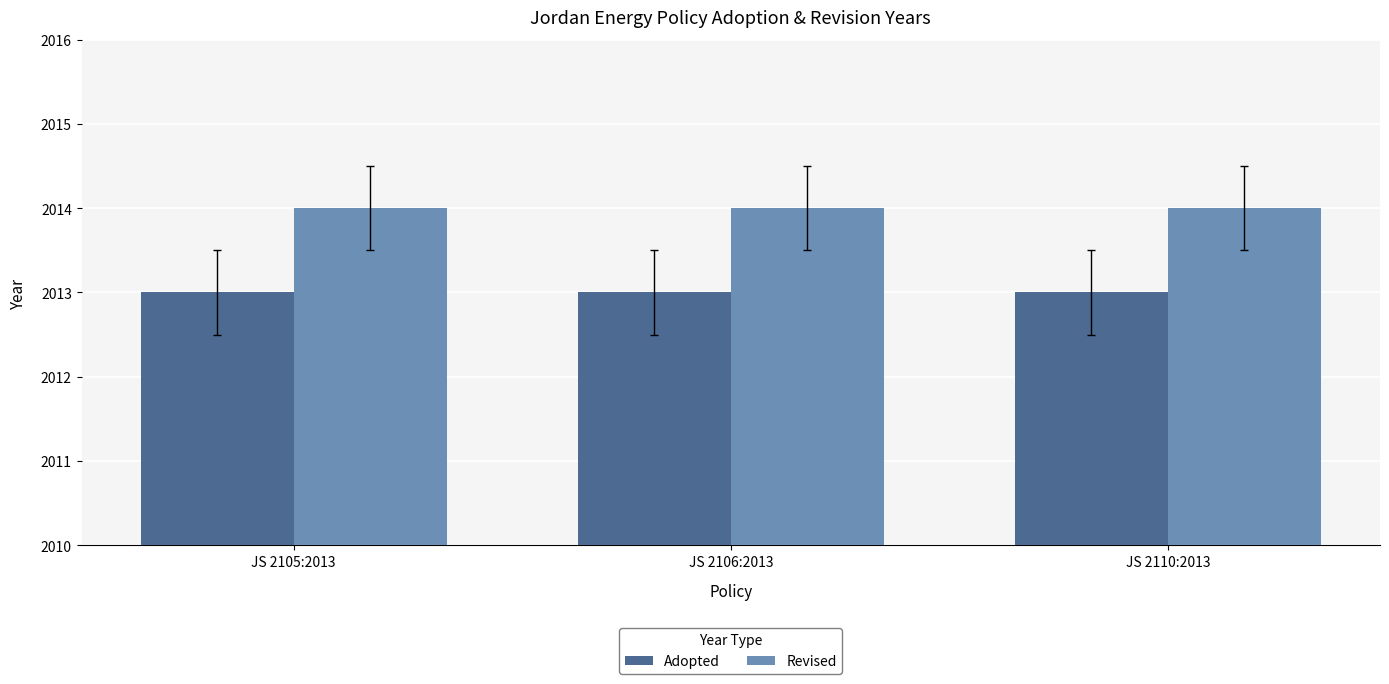

What is the greatest value displayed?

2014